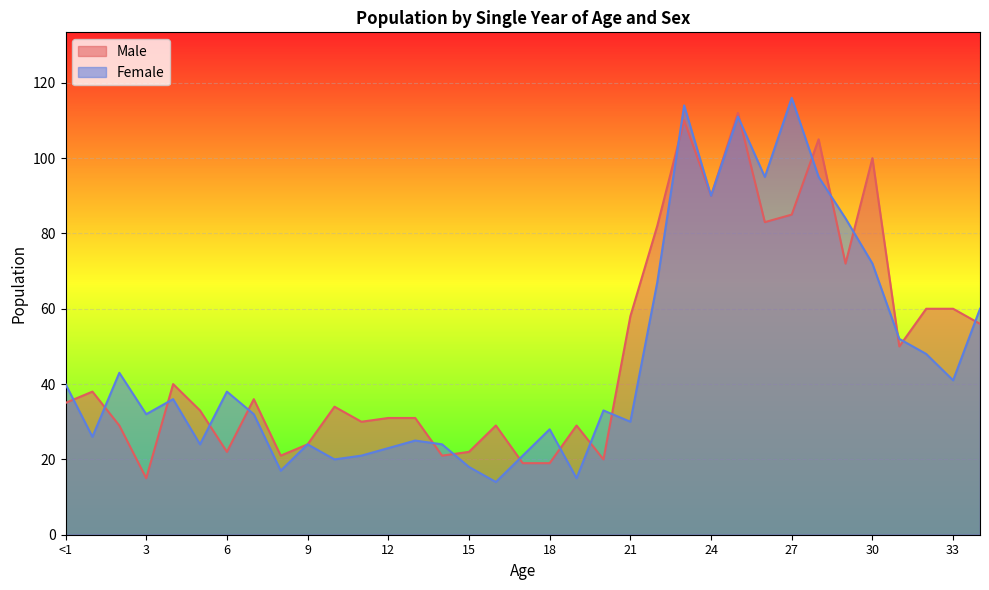

At which label does Female first exceed 33?

<1